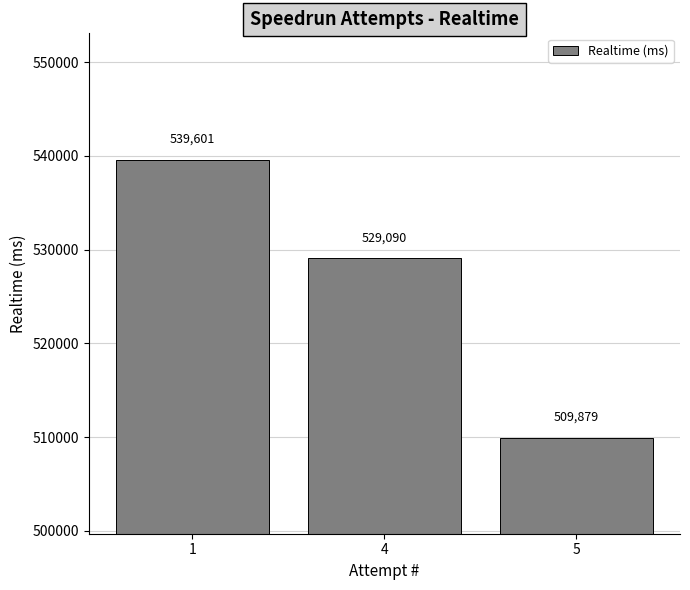

What is the difference between the maximum and second lowest values?

10511